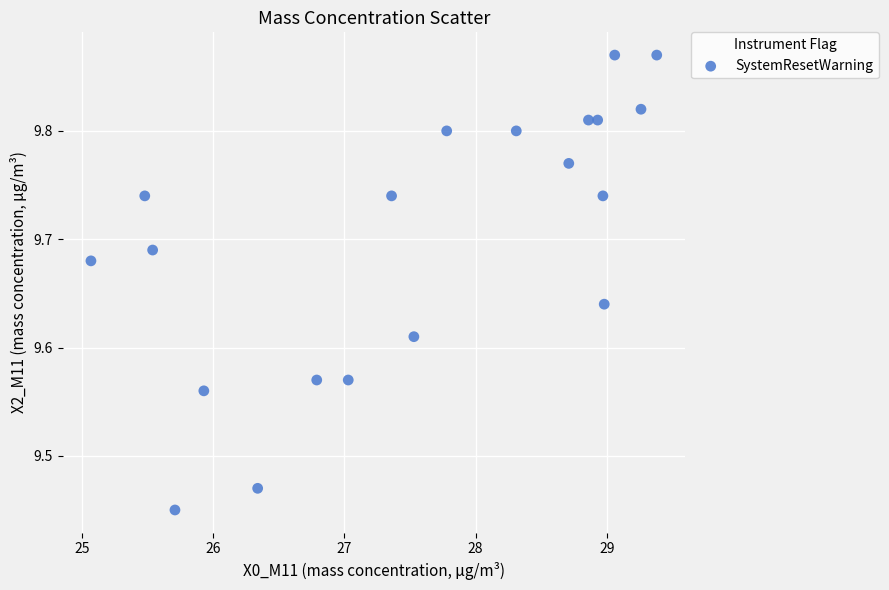

What is the range of X values (max minus min)?

4.3